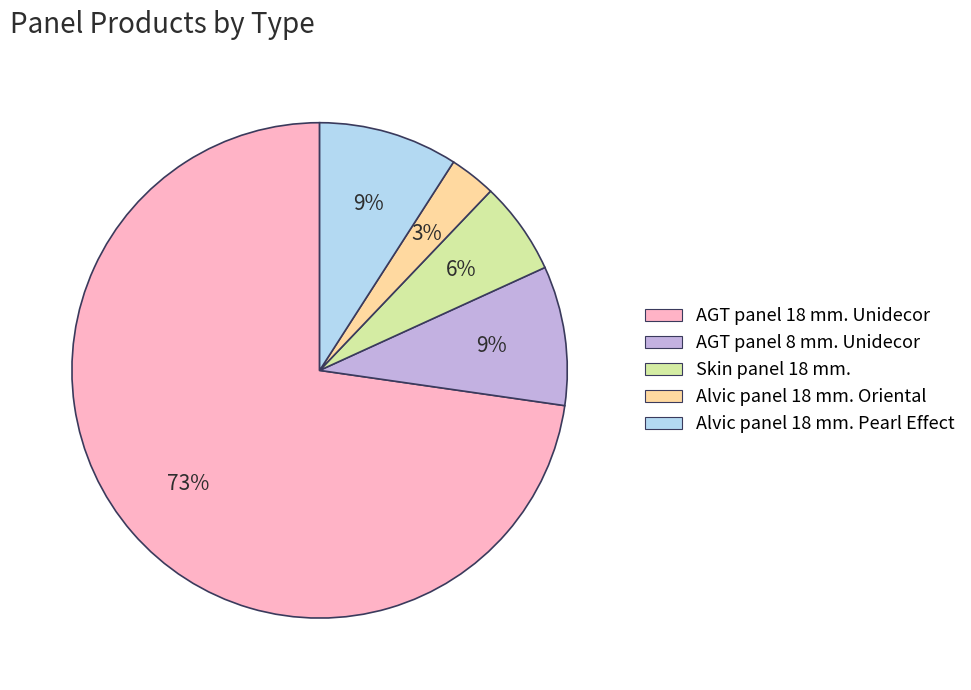

Combined, do Skin panel 18 mm. and Alvic panel 18 mm. Pearl Effect account for over 50%?

No